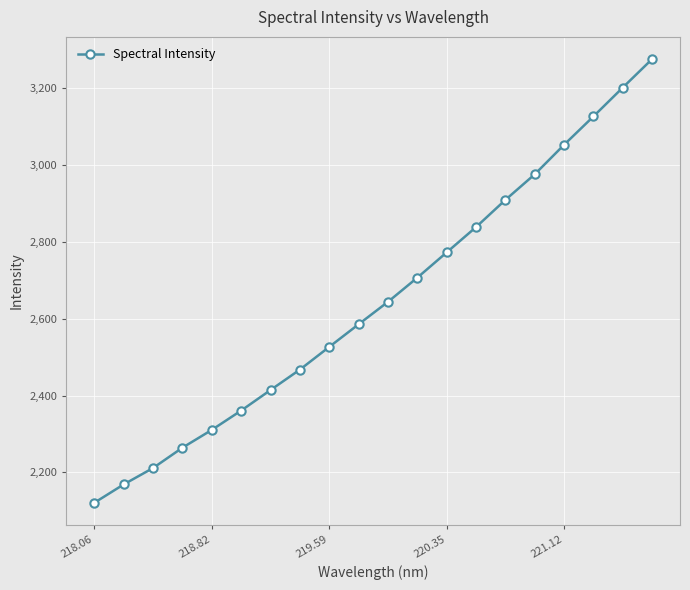

What is the minimum value shown in the chart?

2120.7